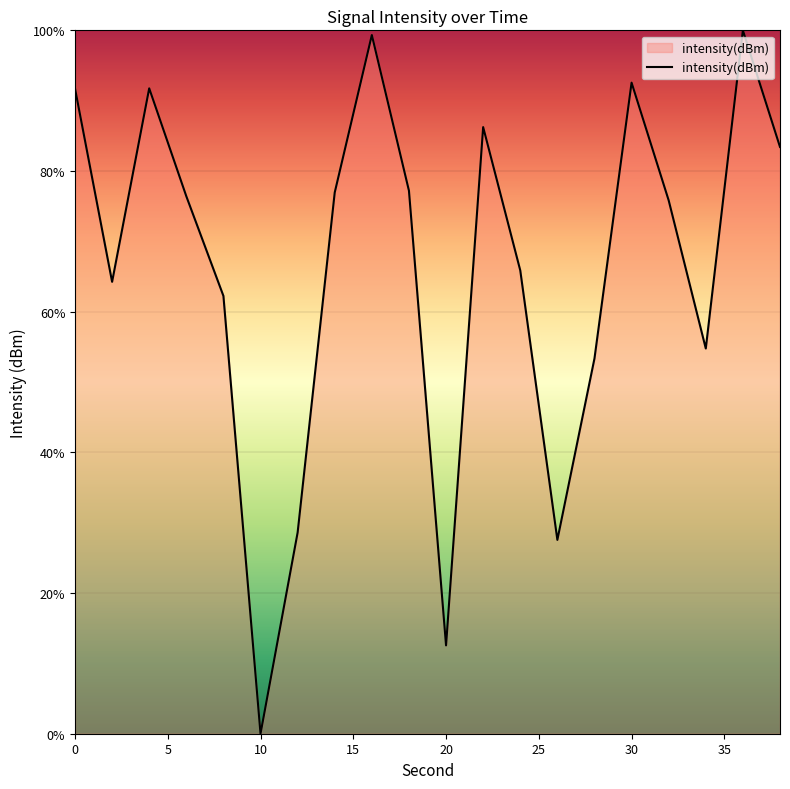

What is the sum of all values?

1320.6